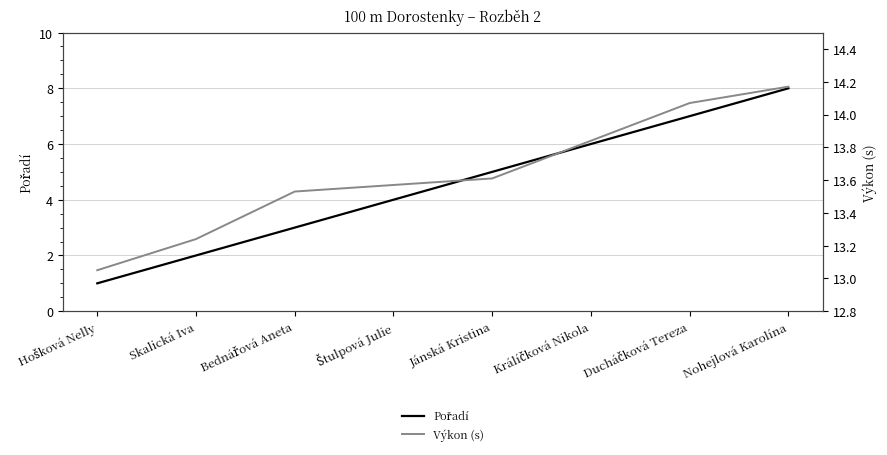

What is the label of the 5th point from the right?

Štulpová Julie